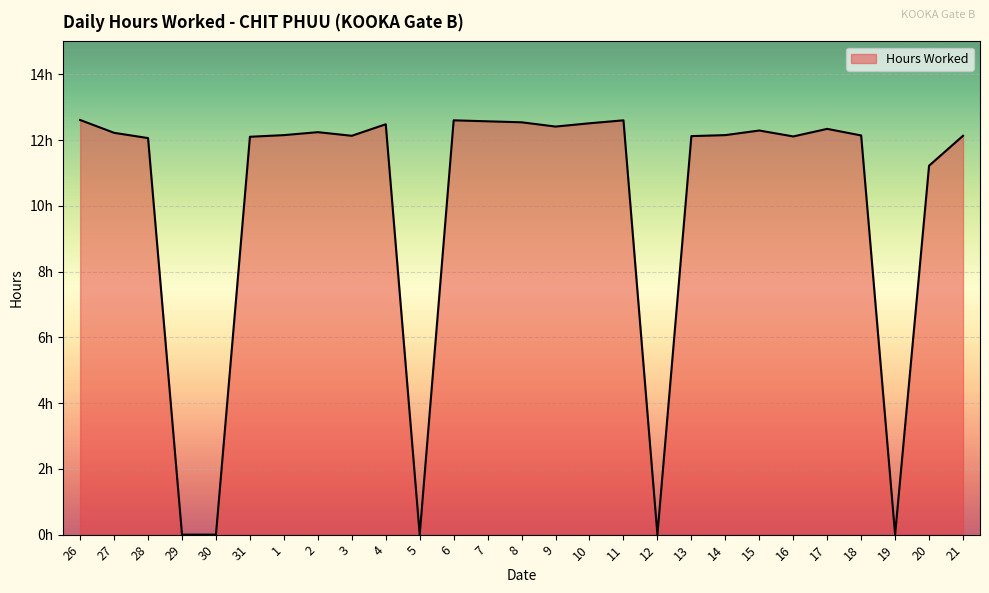

Is it true that the value at 30 is -5.2?

False